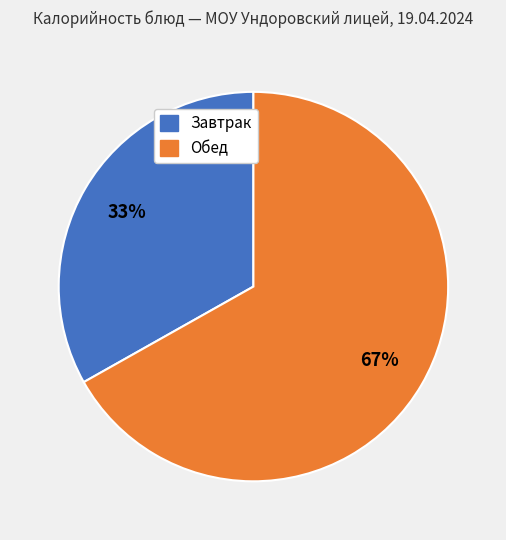

Is there a majority slice in this chart?

Yes